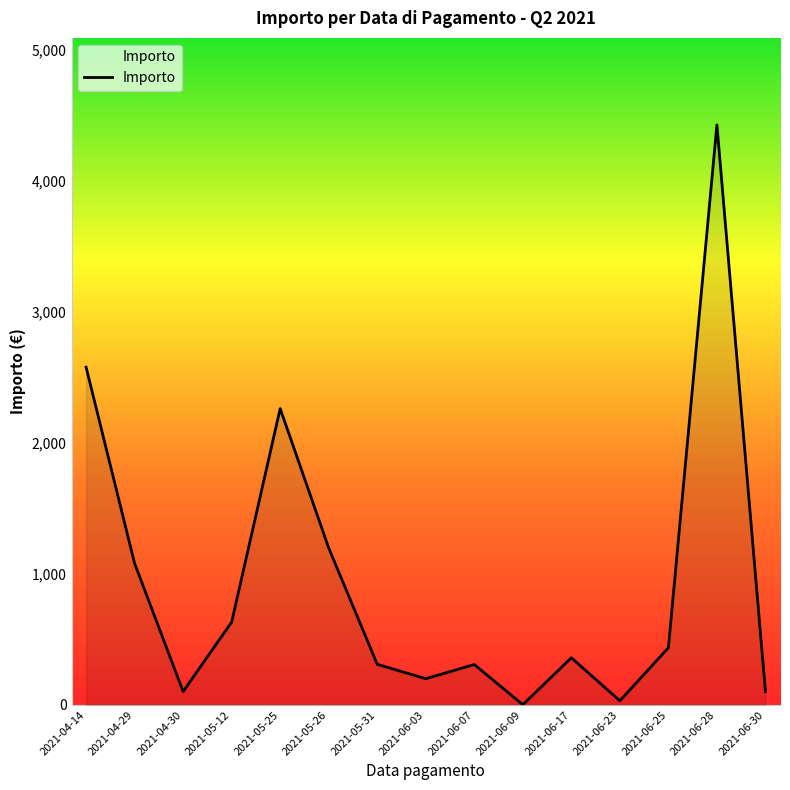

What is the maximum value shown in the chart?

4428.8